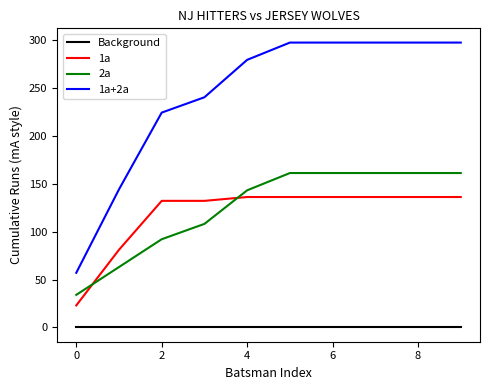

What is the greatest value displayed?

297